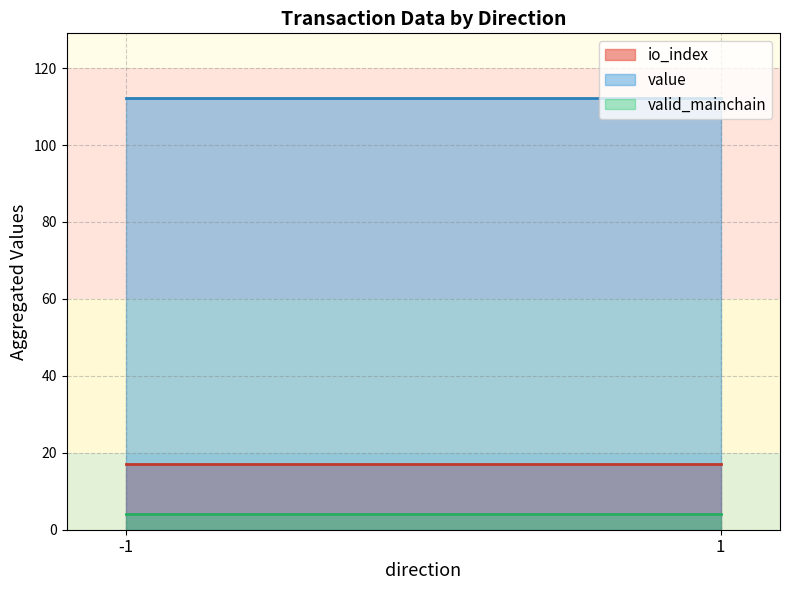

At which category does value reach its first local peak?

-1